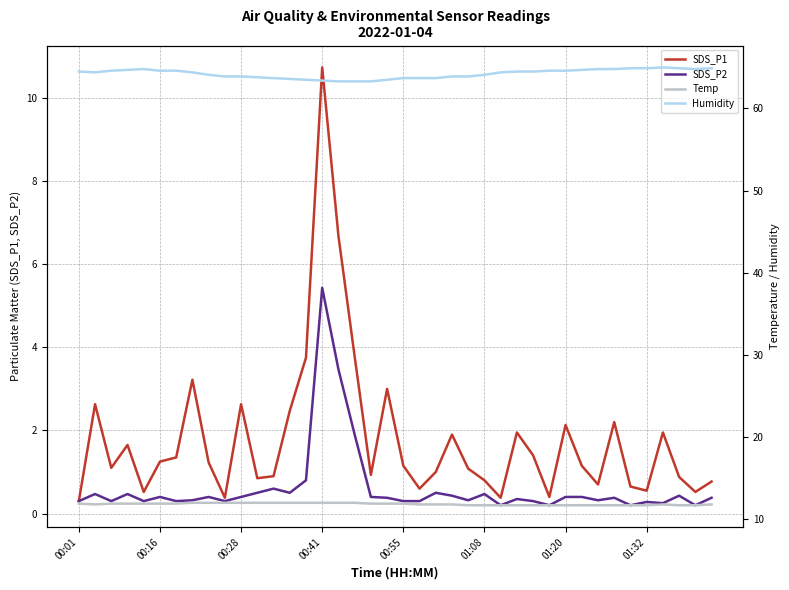

What are all the series names shown in the legend?

SDS_P1, SDS_P2, Temp, Humidity